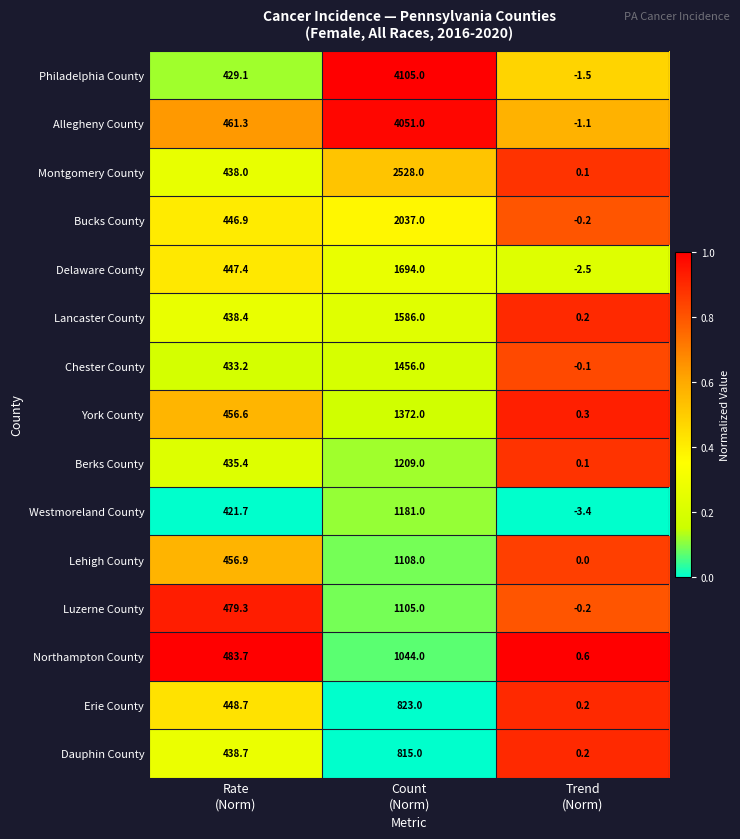

Which series has the largest total across all categories?

Philadelphia County